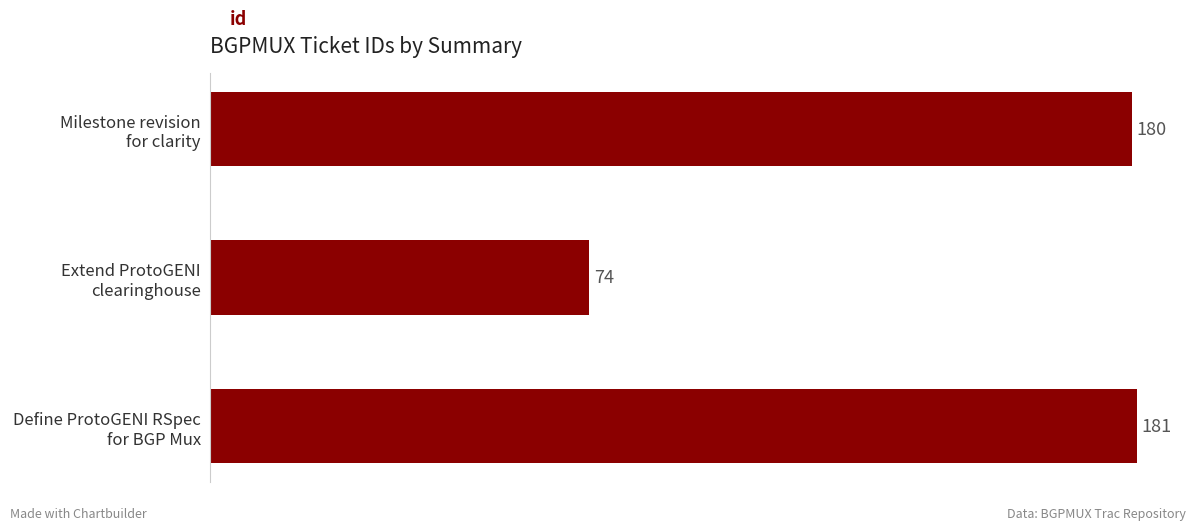

What is the difference between the maximum and minimum values?

107